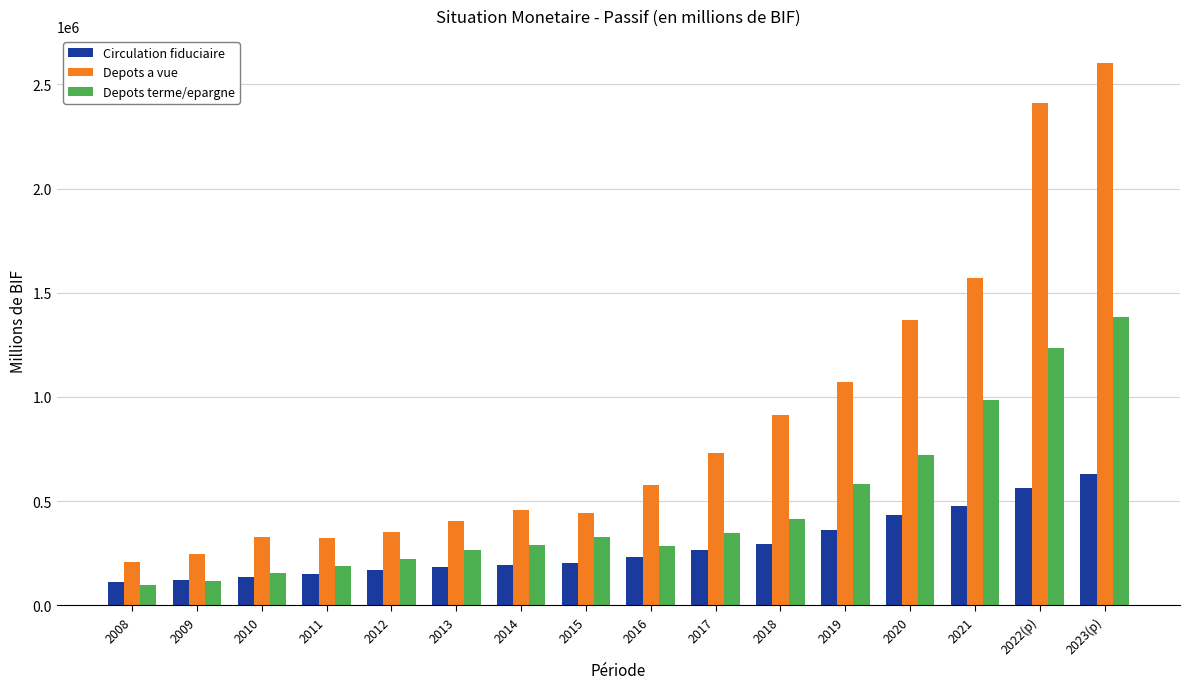

Which series changed the most between 2012 and 2017?

Depots a vue